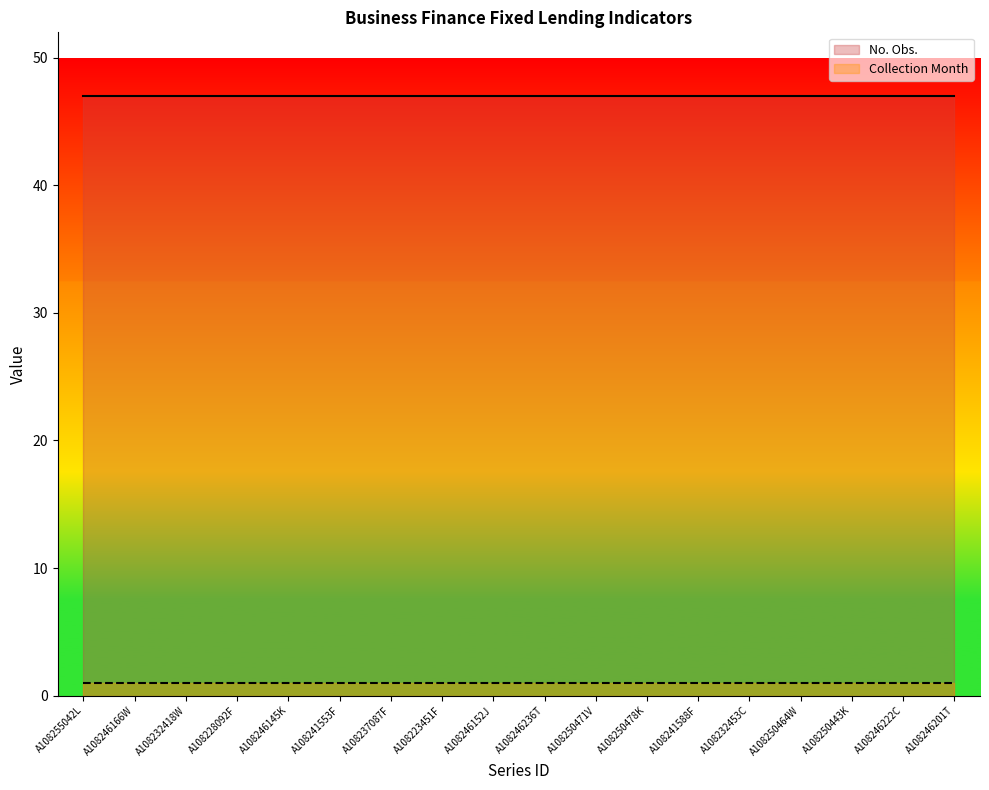

Reading right to left, extract all data points from this chart.

No. Obs.: A108246201T=47	A108246222C=47	A108250443K=47	A108250464W=47	A108232453C=47	A108241588F=47	A108250478K=47	A108250471V=47	A108246236T=47	A108246152J=47	A108223451F=47	A108237087F=47	A108241553F=47	A108246145K=47	A108228092F=47	A108232418W=47	A108246166W=47	A108255042L=47
Collection Month: A108246201T=1	A108246222C=1	A108250443K=1	A108250464W=1	A108232453C=1	A108241588F=1	A108250478K=1	A108250471V=1	A108246236T=1	A108246152J=1	A108223451F=1	A108237087F=1	A108241553F=1	A108246145K=1	A108228092F=1	A108232418W=1	A108246166W=1	A108255042L=1